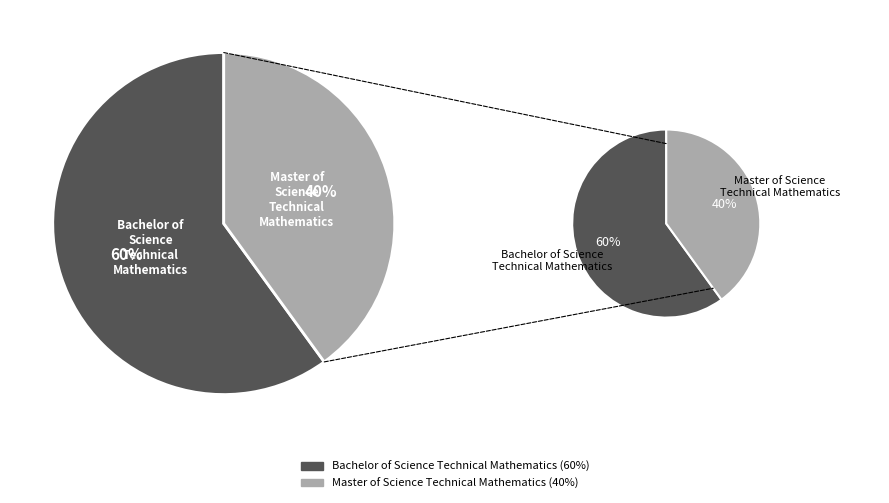

How many segments does this pie chart have?

2